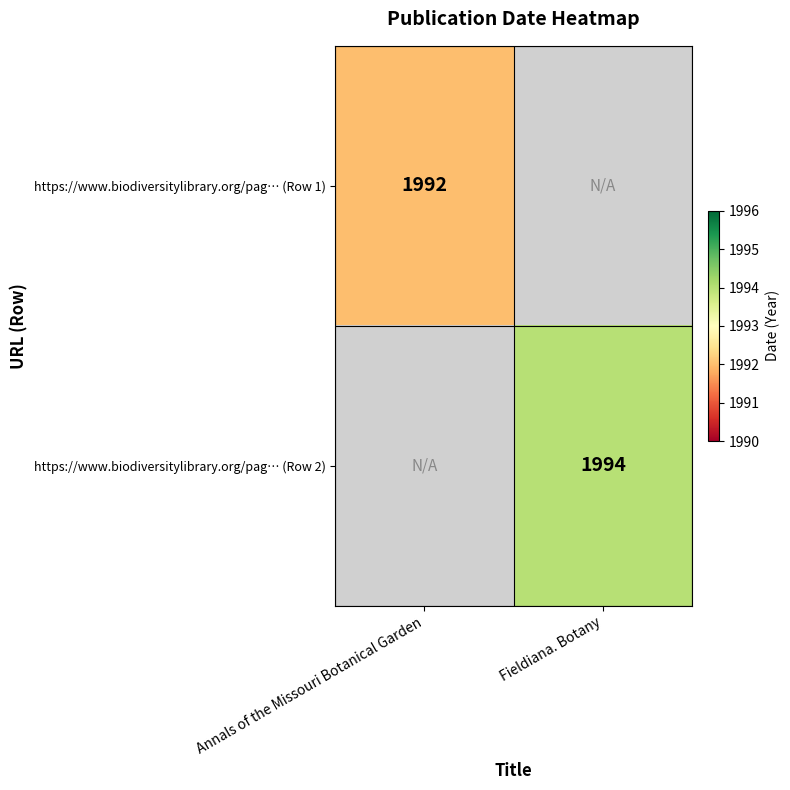

How many data points does each series have?

2